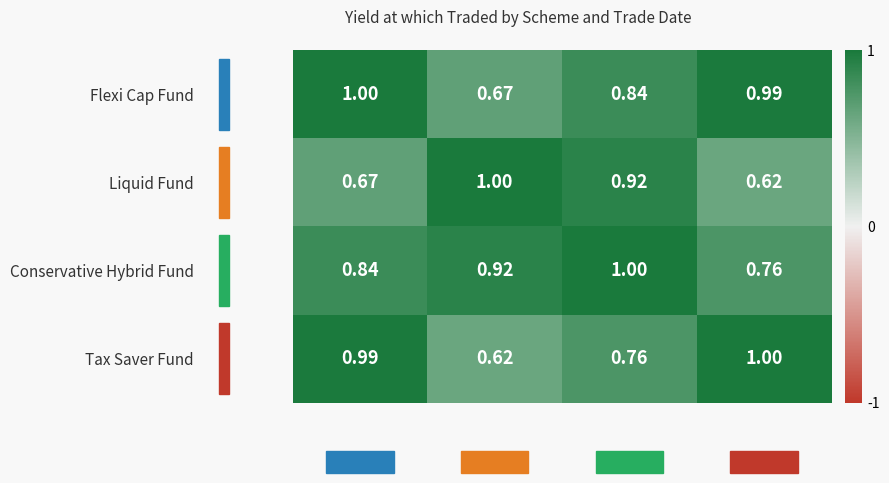

Which series has the largest total across all categories?

Conservative Hybrid Fund